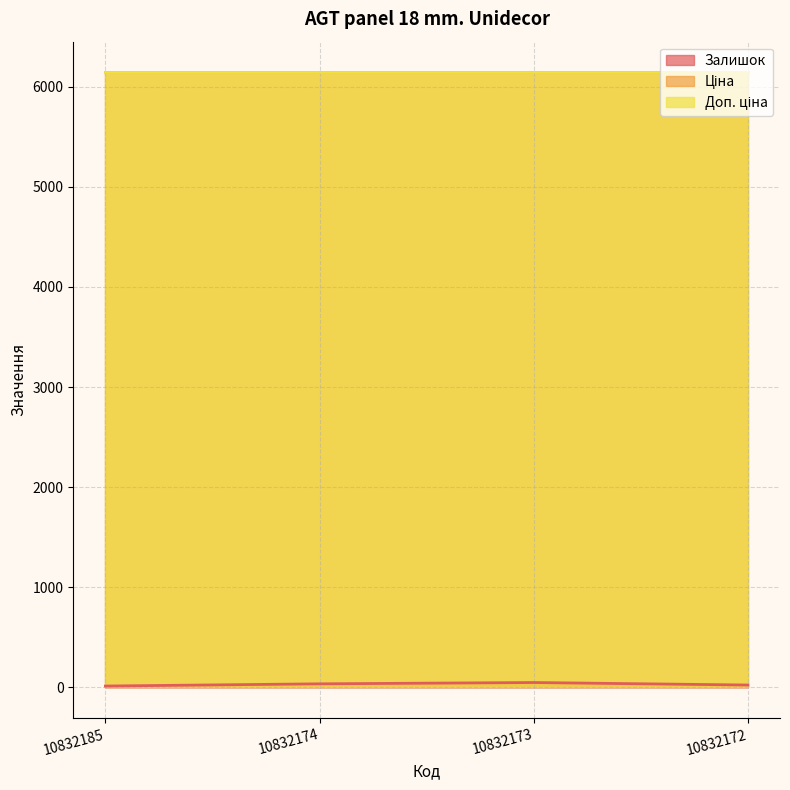

Does the chart have visible grid lines?

Yes